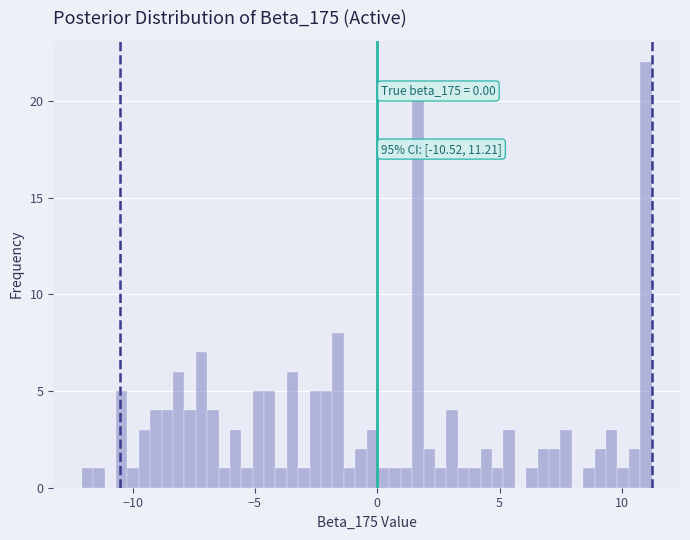

Around what value on the x-axis is the tallest bar? Give the approximate position of its centre, as read against the axis.

11.0